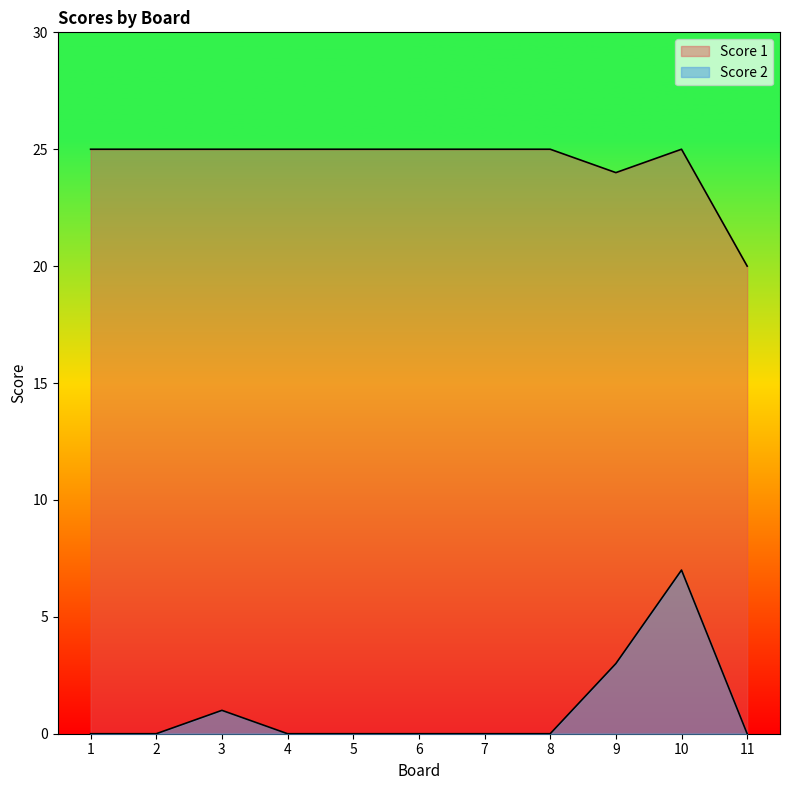

List the series in order of their peak value, highest first.

Score 1, Score 2